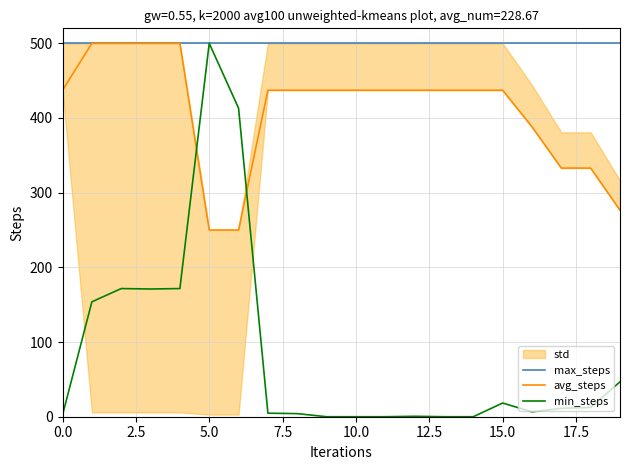

Is this an area chart (filled region under the line)?

No